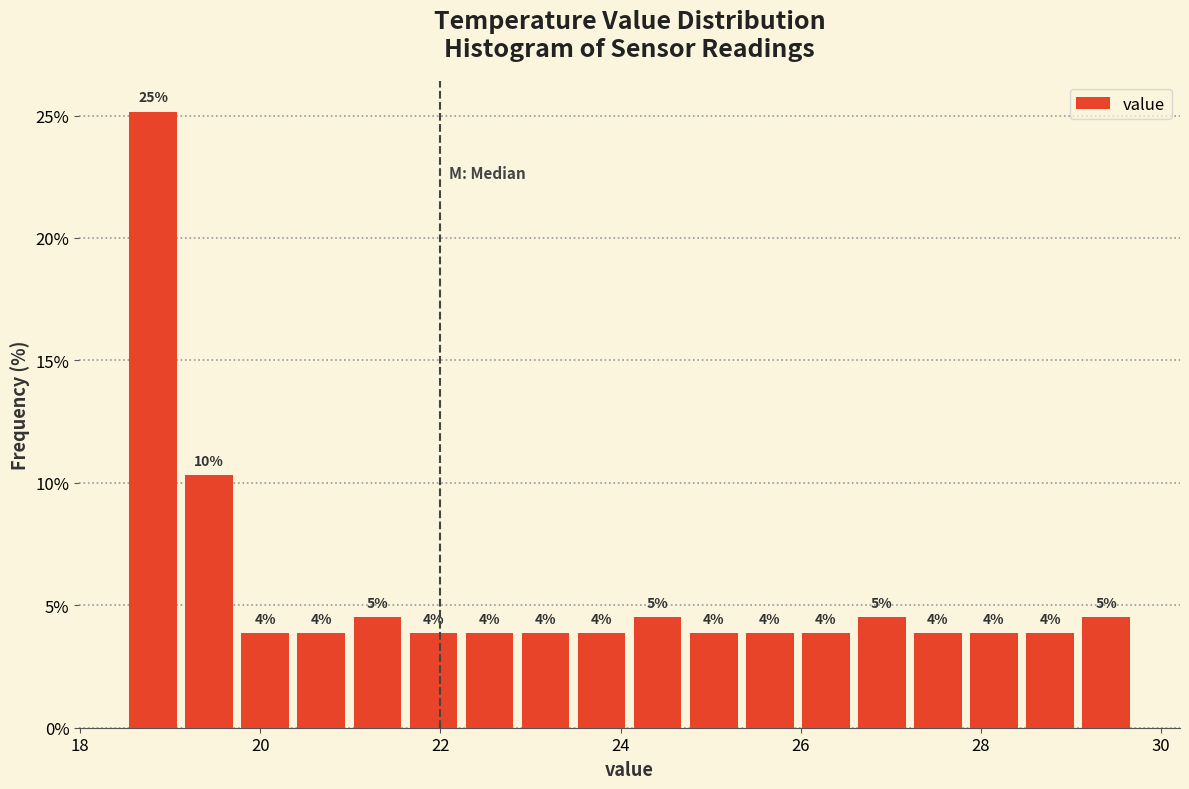

Around what value on the x-axis is the tallest bar? Give the approximate position of its centre, as read against the axis.

18.8